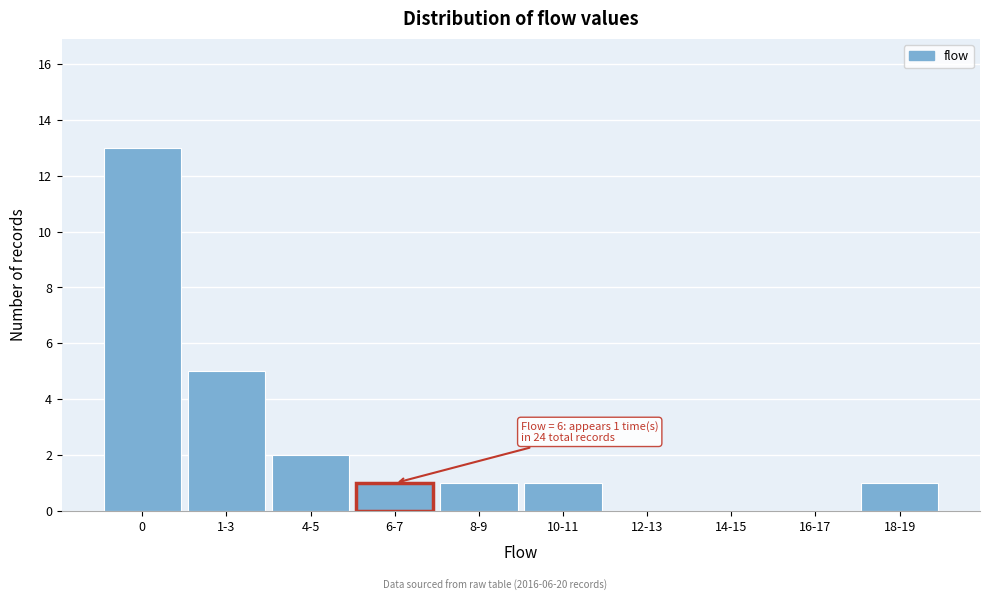

Reading right to left, transcribe all the data shown in this chart.

18-19=1	16-17=0	14-15=0	12-13=0	10-11=1	8-9=1	6-7=1	4-5=2	1-3=5	0=13